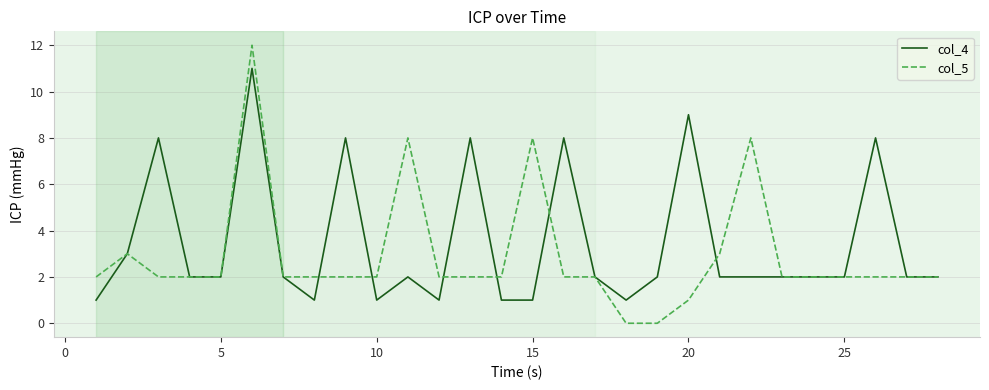

What is the highest value of the col_4 series?

11